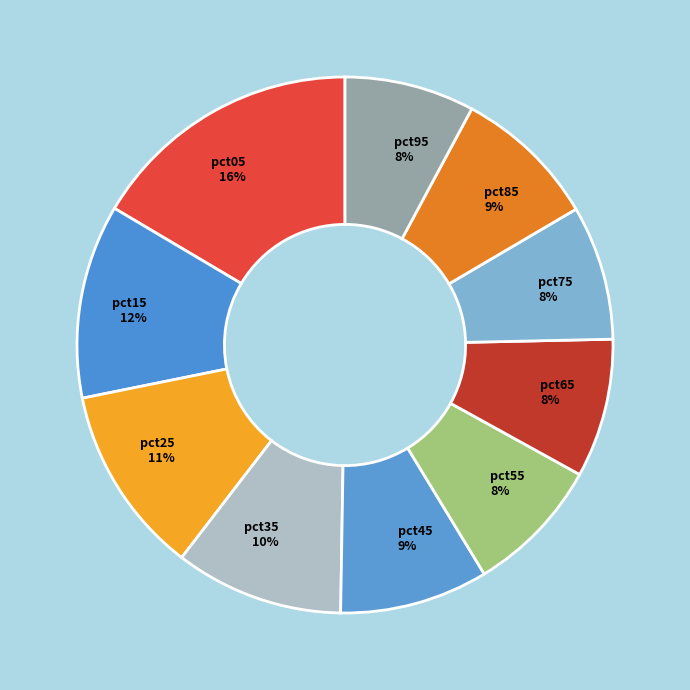

Do pct85 and pct65 together represent more than half of the pie?

No